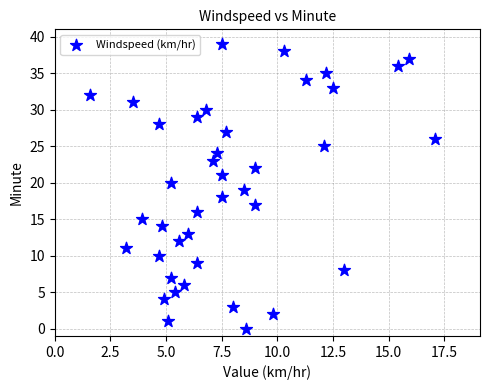

What is the range of Y values (max minus min)?

39